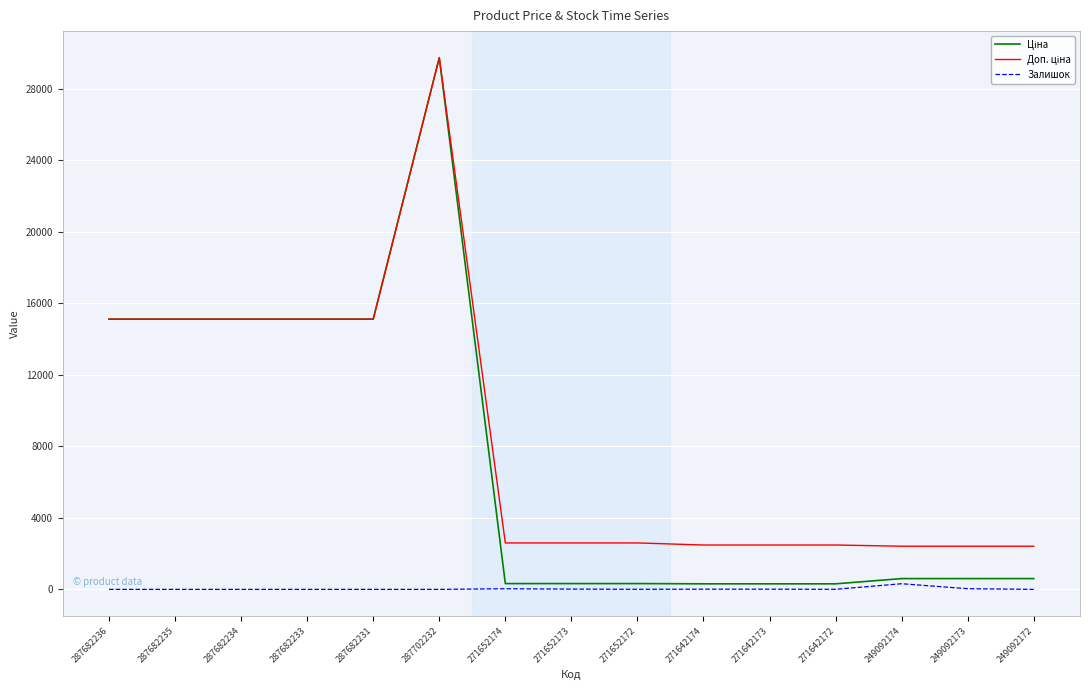

What is the average value of the Залишок series?

28.9